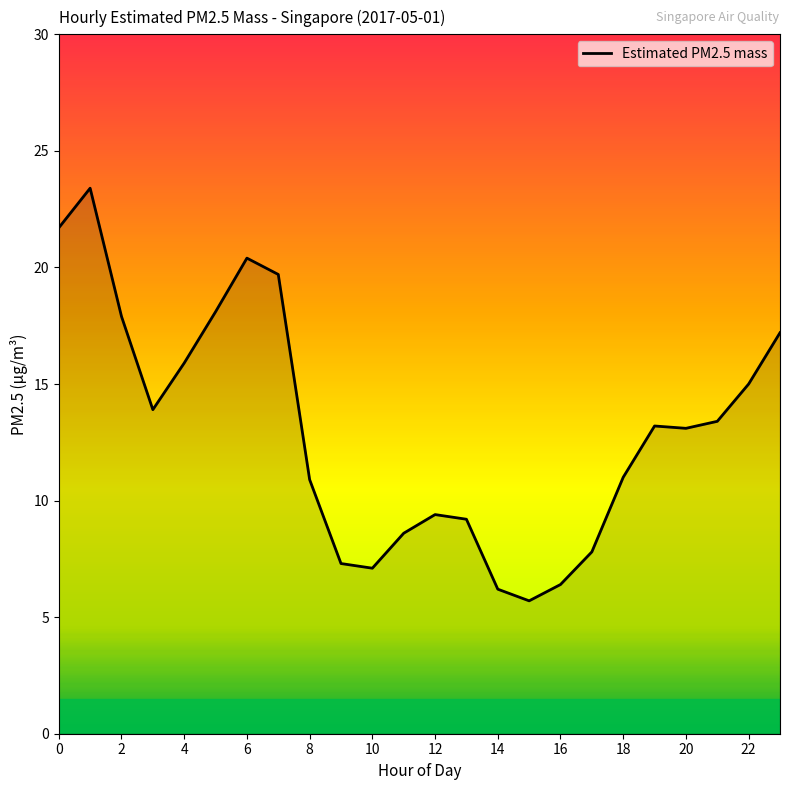

What is the minimum value shown in the chart?

5.7